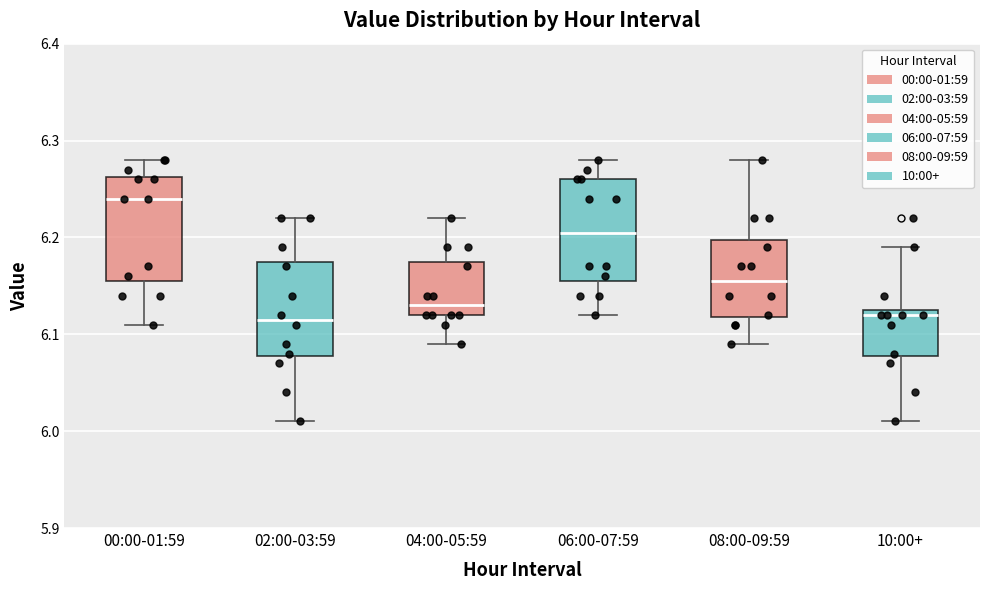

Where is the lower edge of the box for 06:00-07:59 on the y-axis? The values are not printed on the chart, so give them approximately, as read against the axis.

6.16